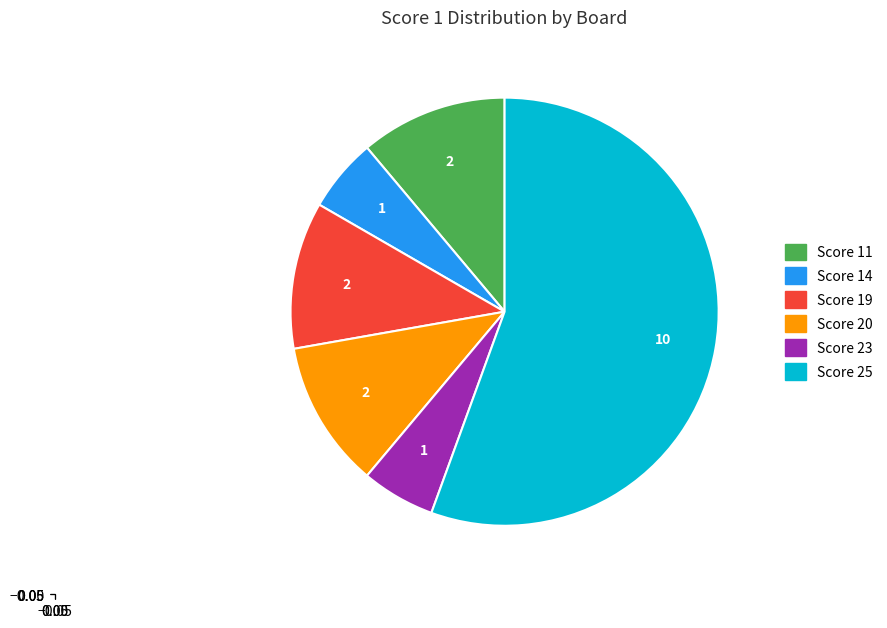

What is the largest slice in the pie chart?

Score 25